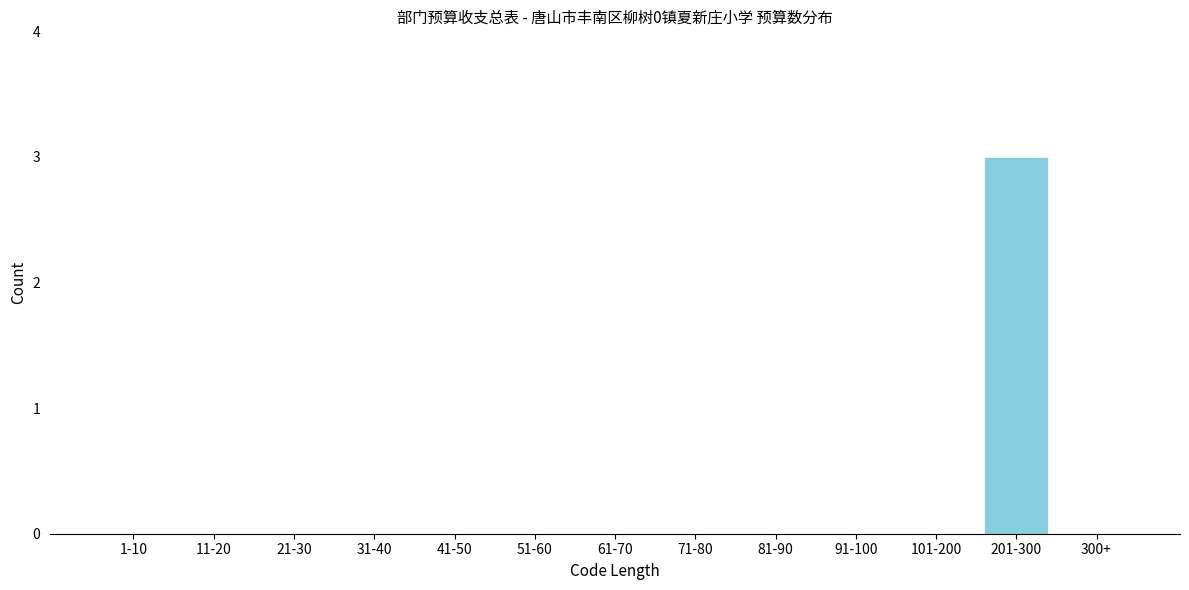

Reading right to left, extract all data points from this chart.

300+=0	201-300=3	101-200=0	91-100=0	81-90=0	71-80=0	61-70=0	51-60=0	41-50=0	31-40=0	21-30=0	11-20=0	1-10=0